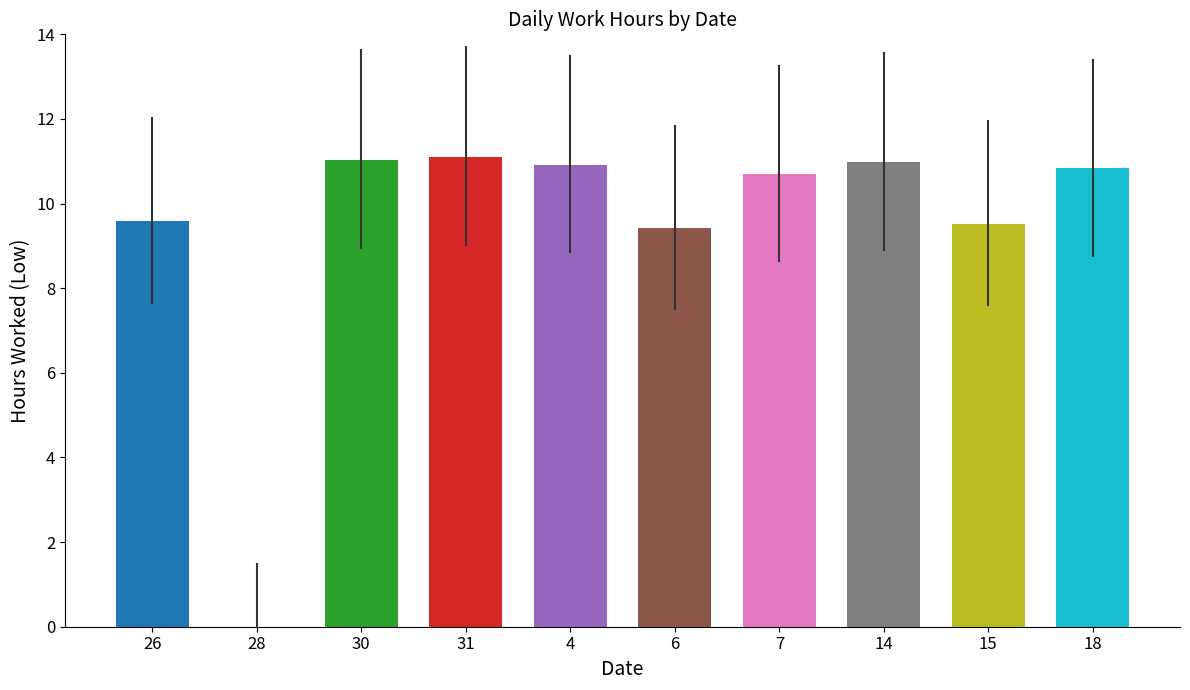

What position from the right is 31?

7